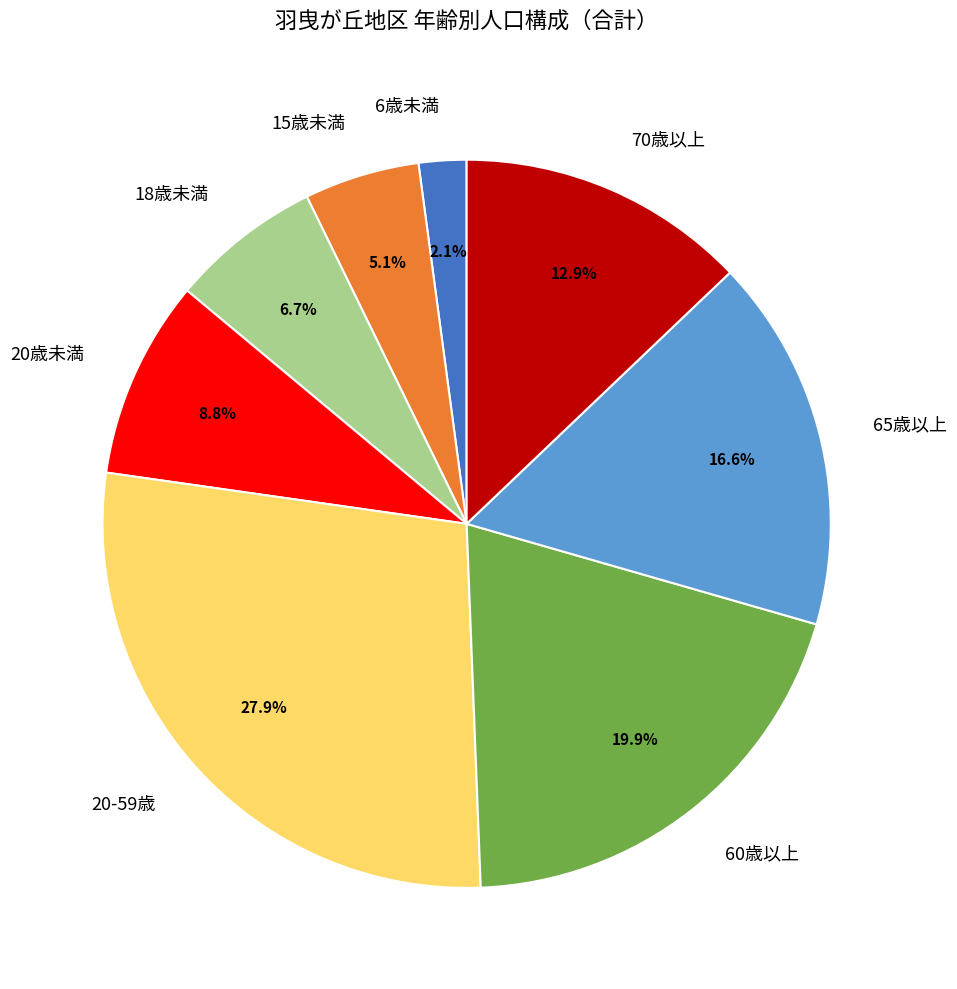

To the nearest percent, what percentage of the pie is 15歳未満?

5%